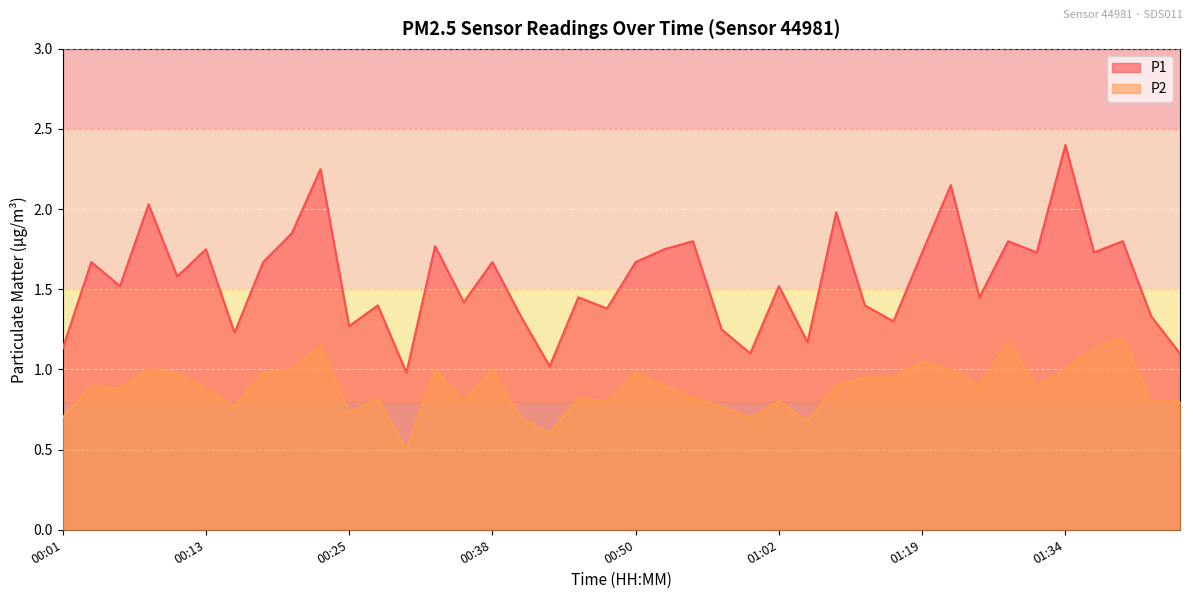

What is the sum of the P1 values at 01:19 and 00:47?

3.1